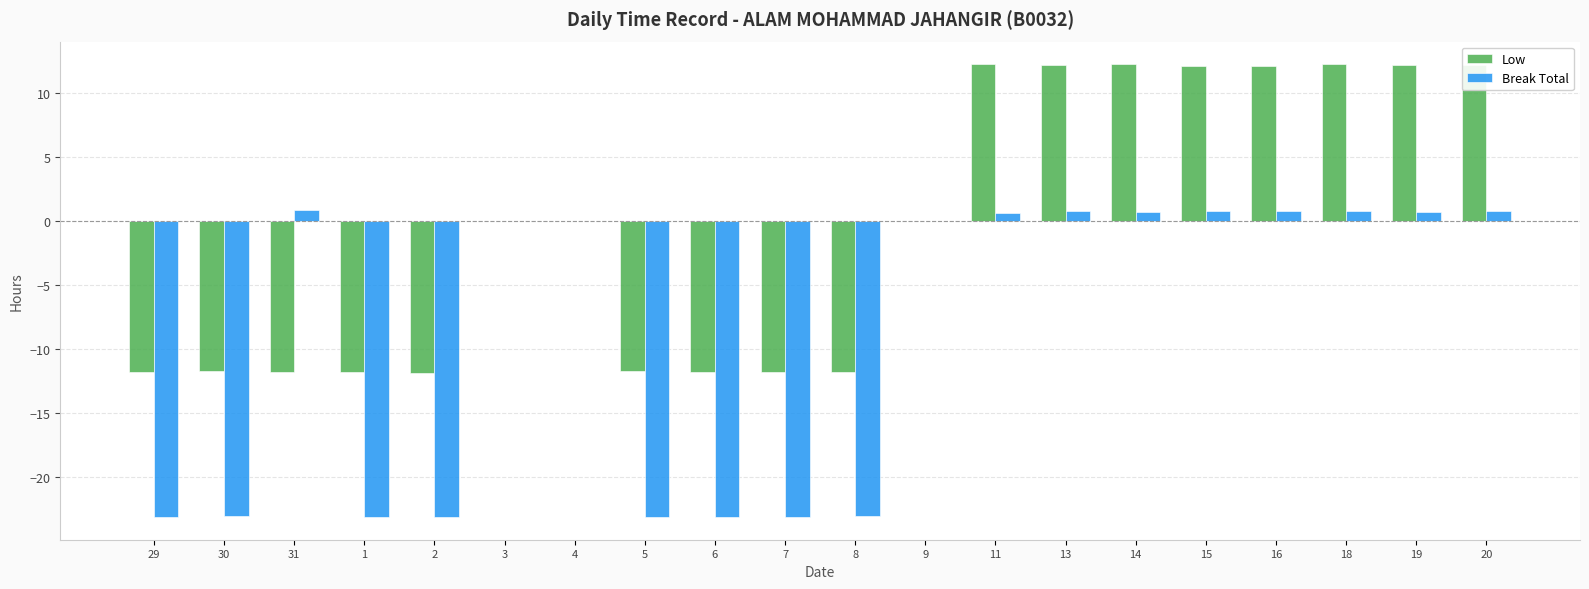

The value of Break Total at 9 is 11.6. True or false?

False